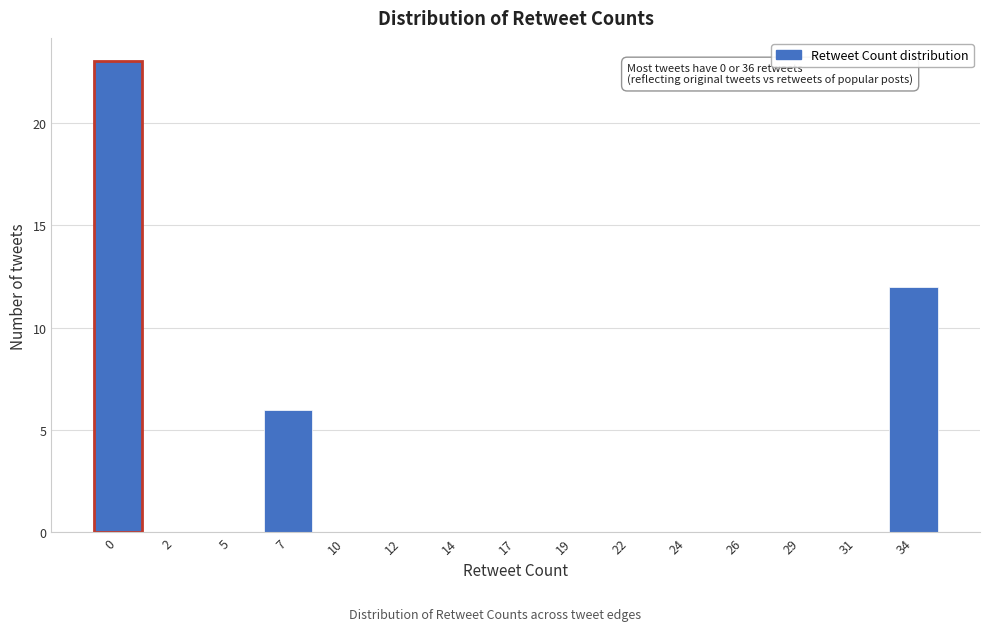

Reading left to right, transcribe all the data shown in this chart.

0=23	2=0	5=0	7=6	10=0	12=0	14=0	17=0	19=0	22=0	24=0	26=0	29=0	31=0	34=12